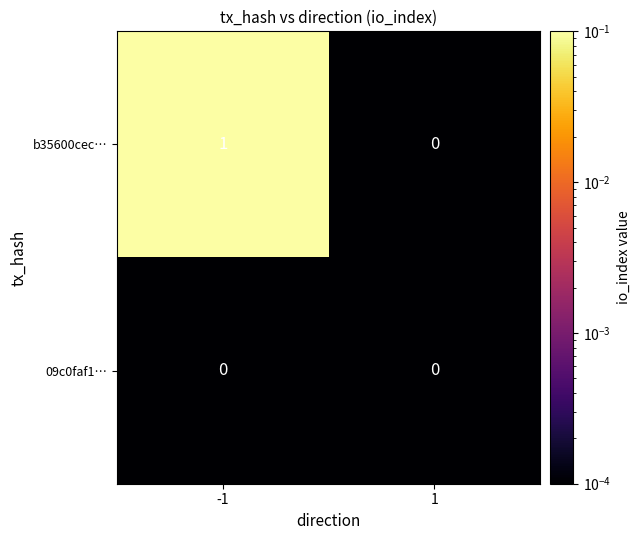

The value of b35600cec… at -1 is 1. True or false?

True